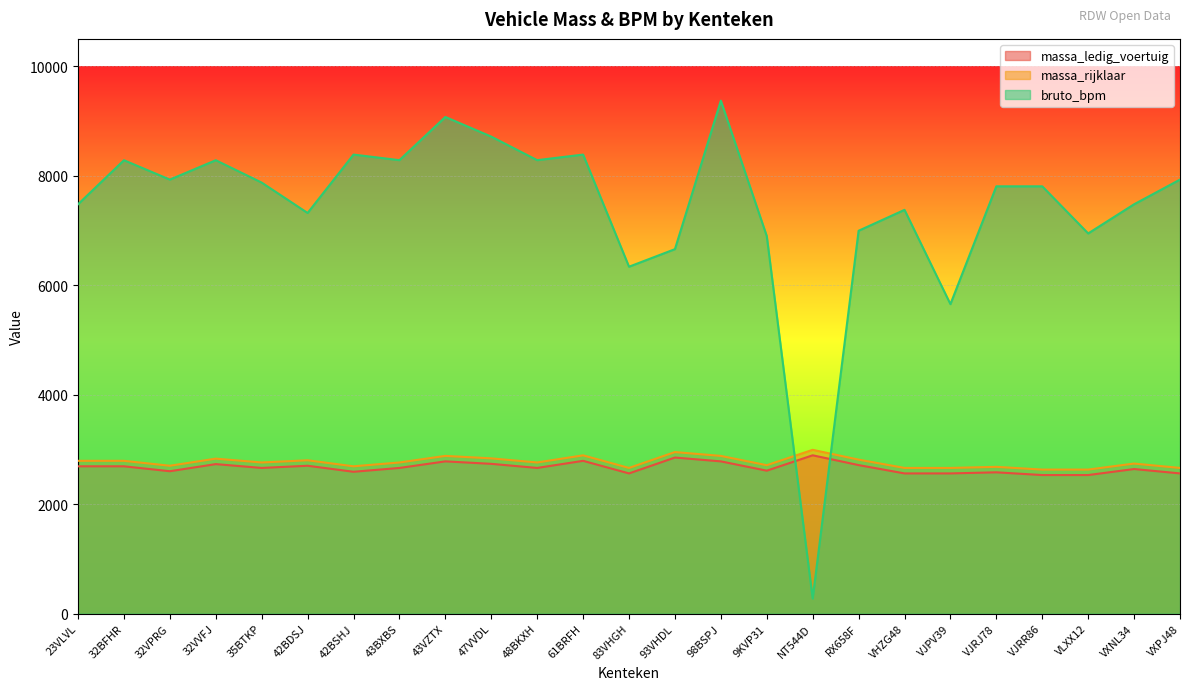

How many data points in massa_rijklaar are above 2760?

11